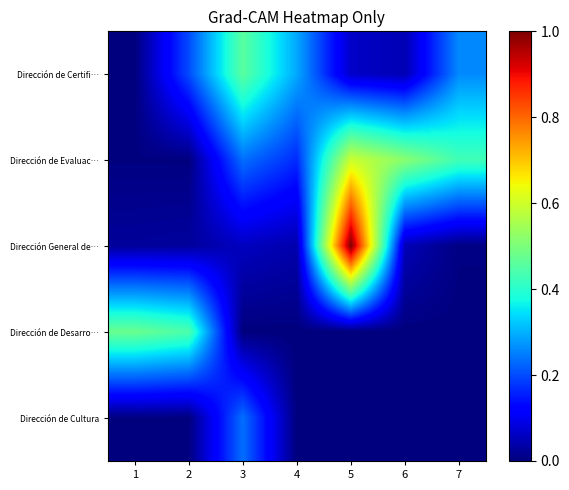

What is the total value across all series at 2?

0.7